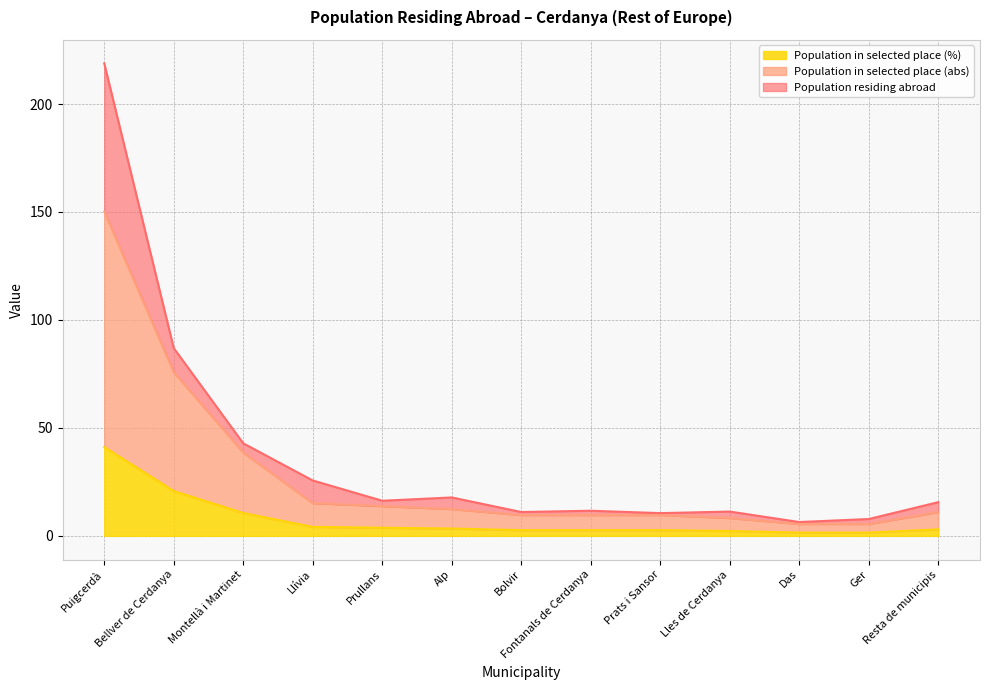

What is the highest value of the Population in selected place (%) series?

41.1